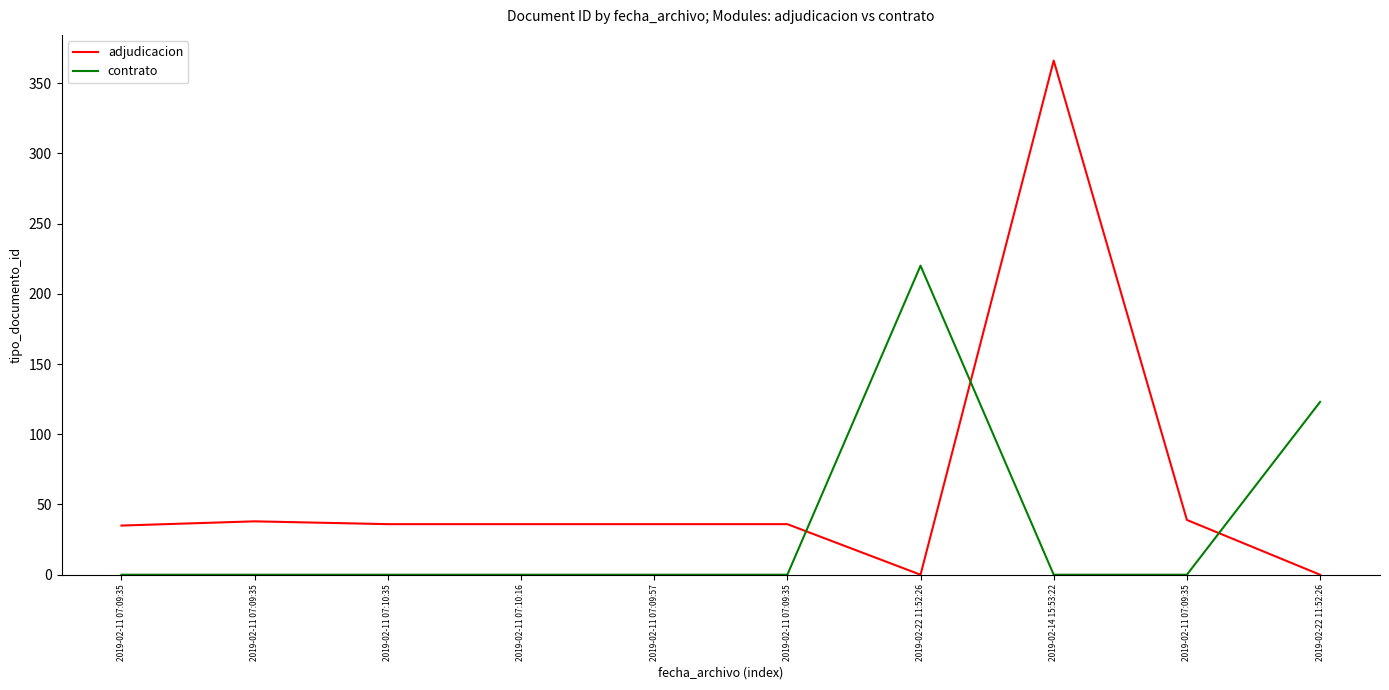

Does the chart display data point markers on the line(s)?

No